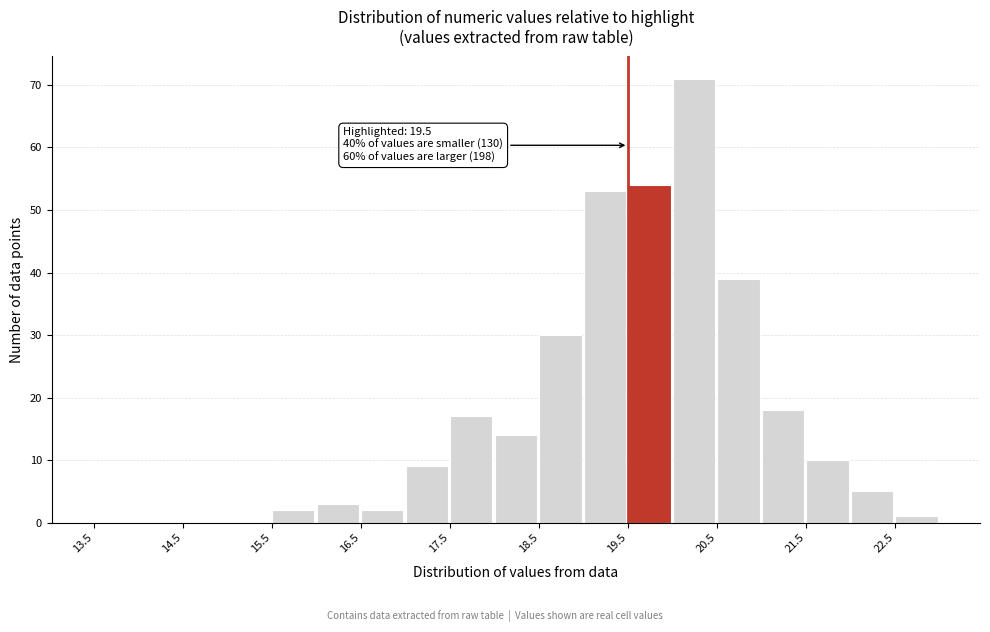

Which range on the x-axis has the tallest bar?

20.0 to 20.5